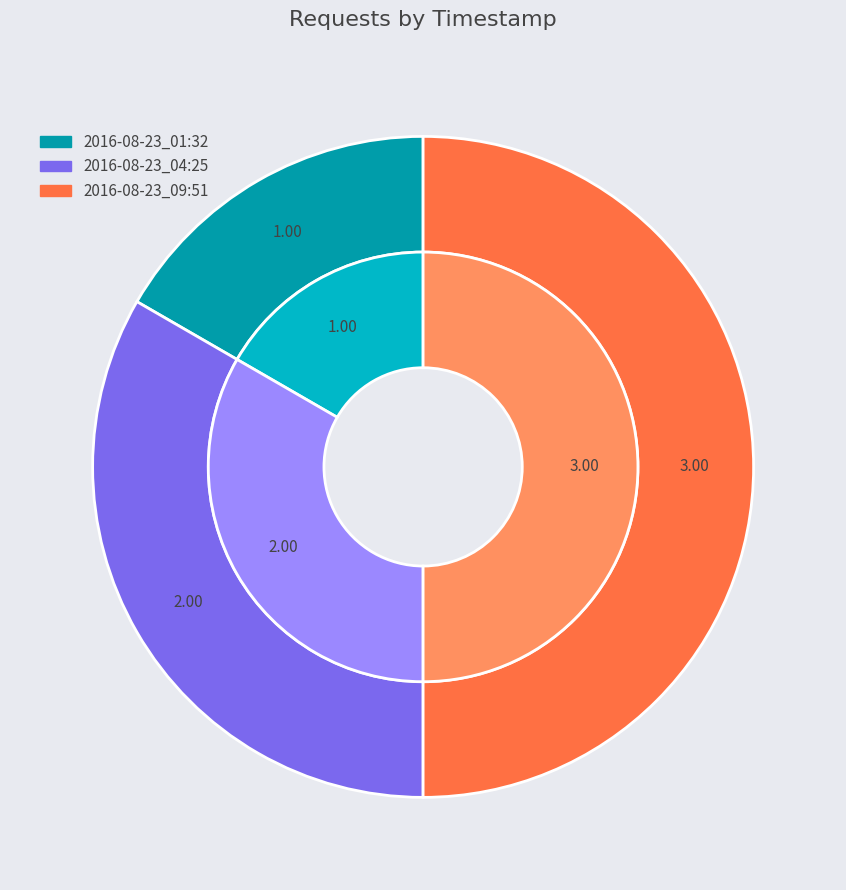

What is the change in value from 2016-08-23_01:32 to 2016-08-23_04:25?

+1